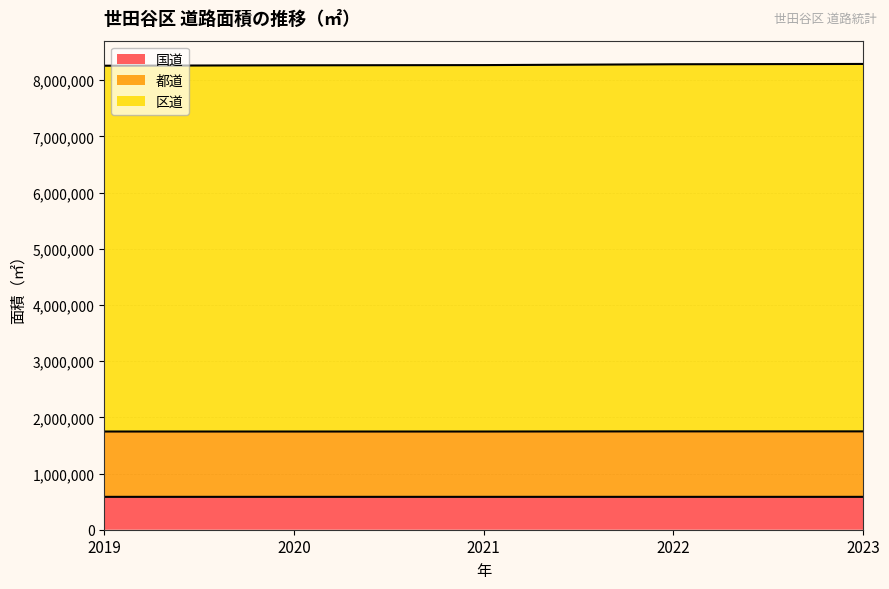

Which category has the lowest value across all series?

2020